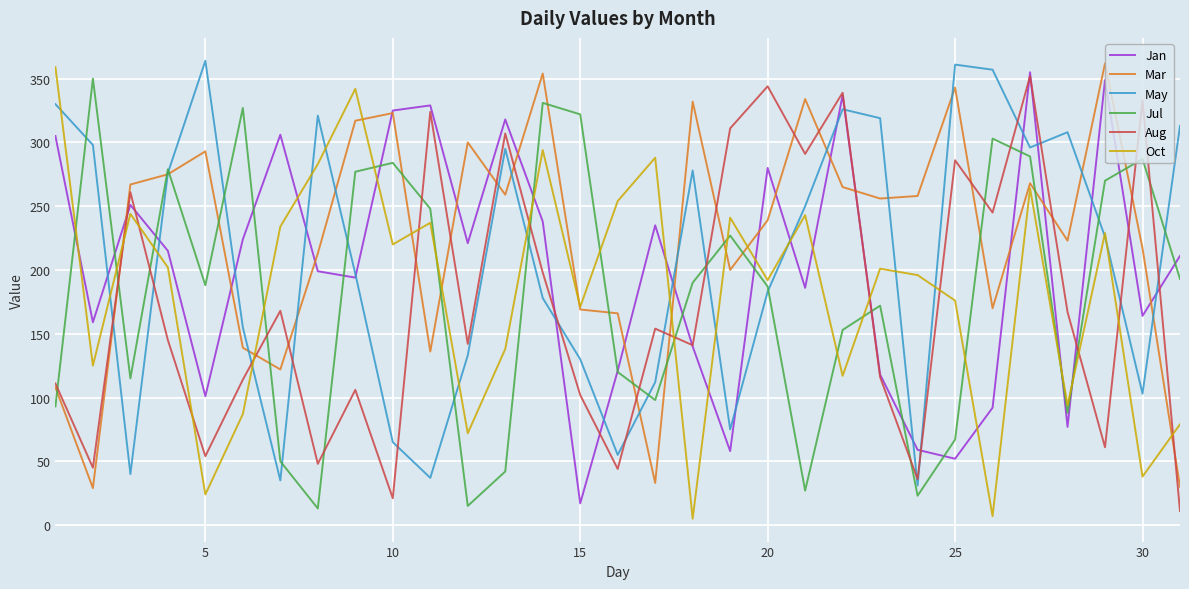

True or false: Aug and Jul cross at least once.

True